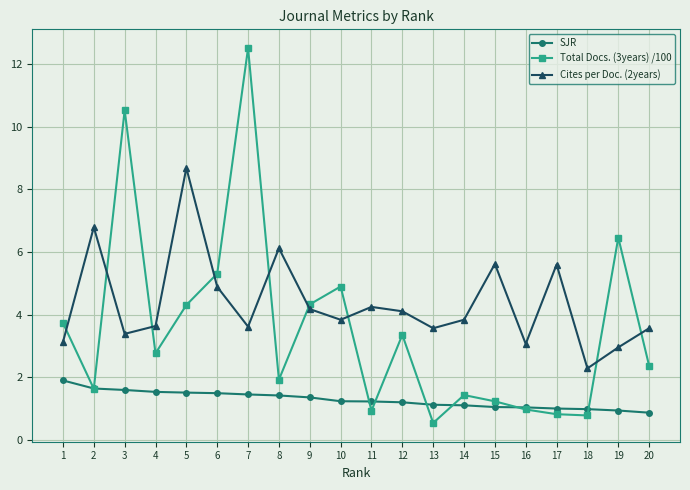

Rank the series by their average value, from highest to lowest.

Cites per Doc. (2years), Total Docs. (3years) /100, SJR